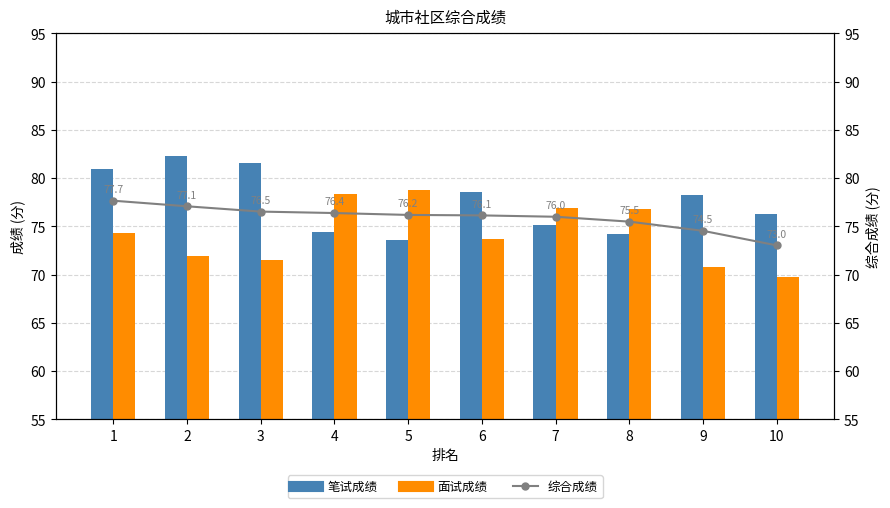

What are all the series names shown in the legend?

笔试成绩, 面试成绩, 综合成绩